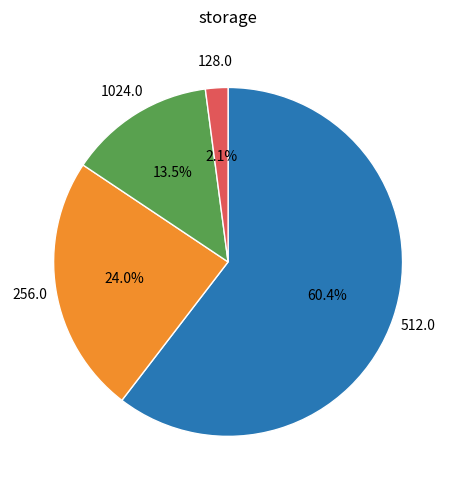

Is there a majority slice in this chart?

Yes